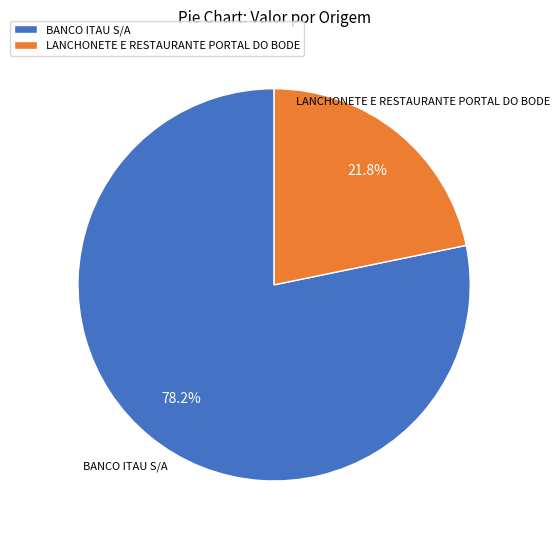

Between BANCO ITAU S/A and LANCHONETE E RESTAURANTE PORTAL DO BODE, which is larger?

BANCO ITAU S/A